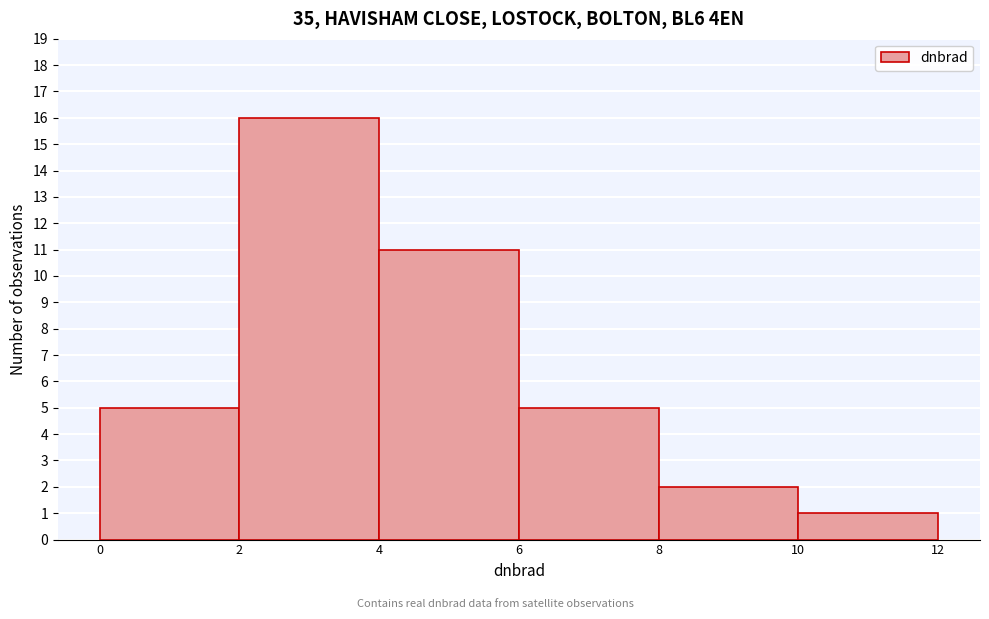

Reading left to right, transcribe this chart: for each bar, give the range it covers on the x-axis and its height. The values are not printed on the chart, so give them approximately, as read against the axis.

0 to 2: 5
2 to 4: 16
4 to 6: 11
6 to 8: 5
8 to 10: 2
10 to 12: 1